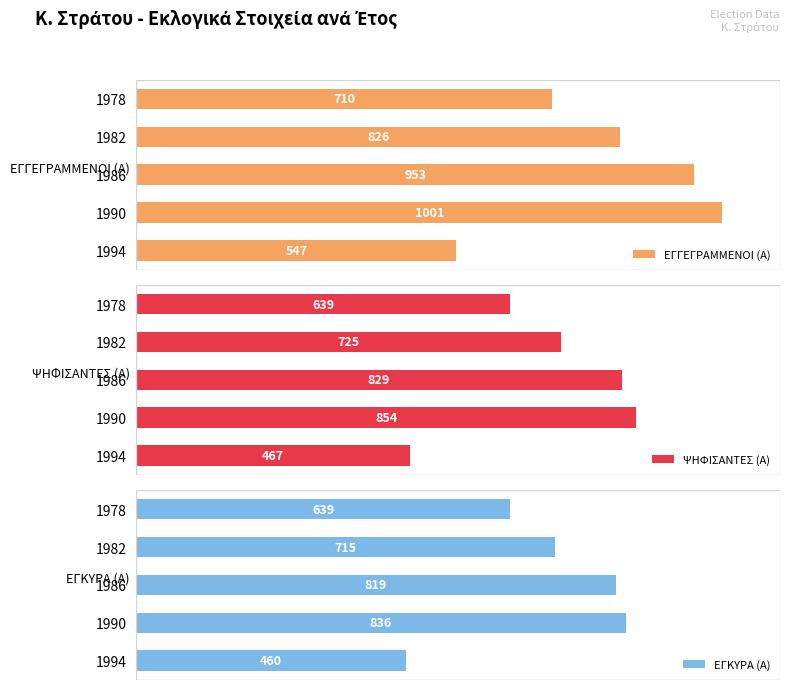

Reading right to left, transcribe all the data shown in this chart.

ΕΓΓΕΓΡΑΜΜΕΝΟΙ (Α): 710	826	953	1001	547
ΨΗΦΙΣΑΝΤΕΣ (Α): 639	725	829	854	467
ΕΓΚΥΡΑ (Α): 639	715	819	836	460